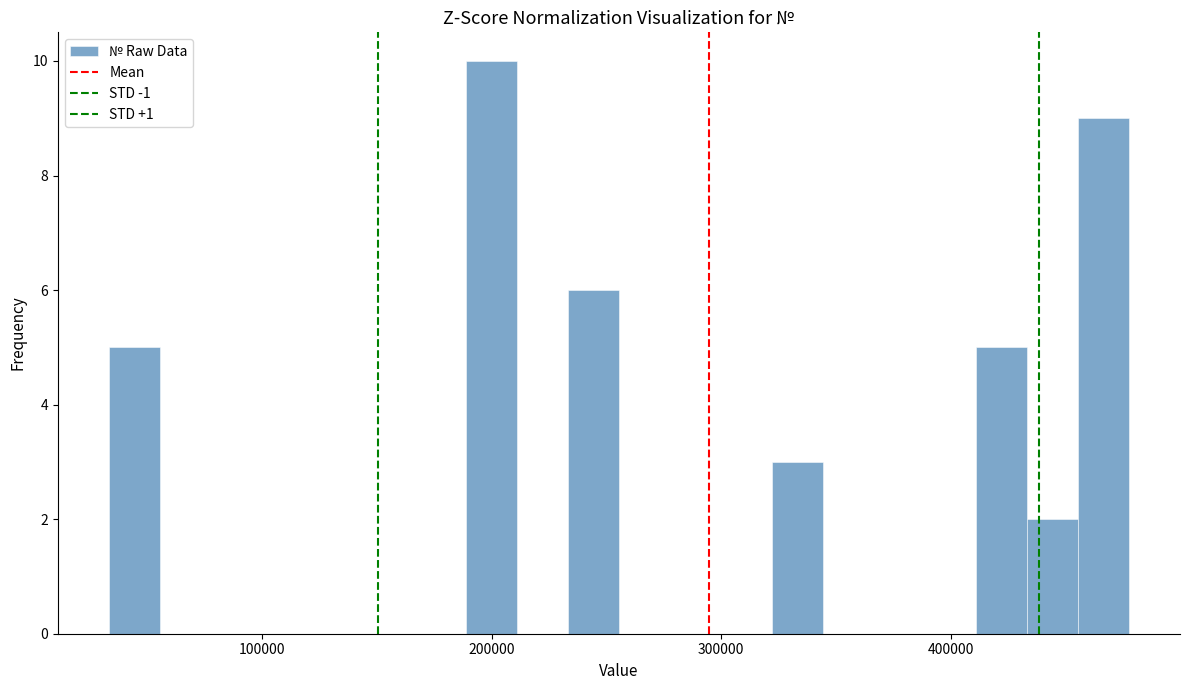

Around what value on the x-axis is the tallest bar? Give the approximate position of its centre, as read against the axis.

200000